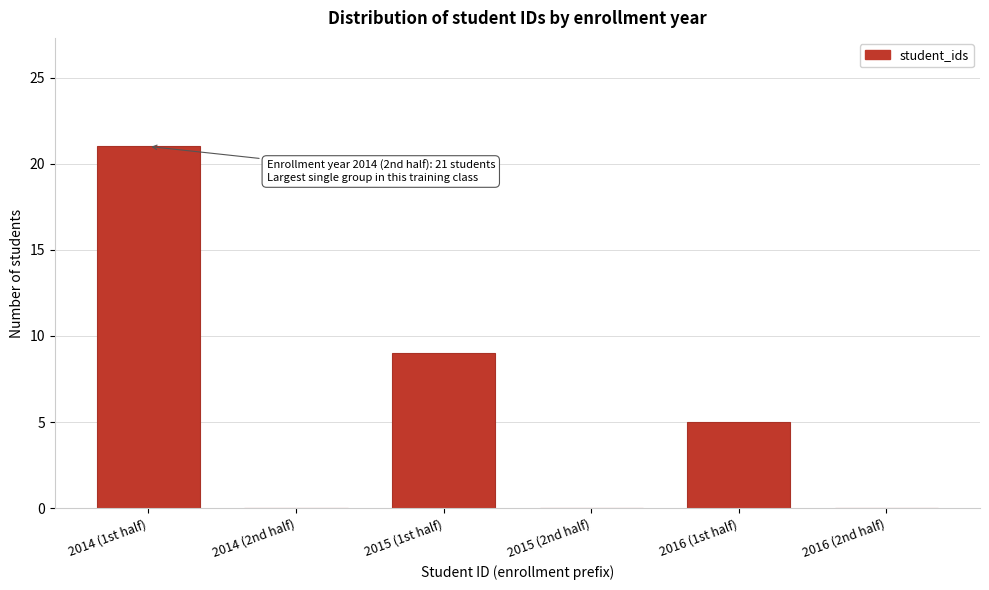

Reading left to right, what are all the values shown in this chart?

2014 (1st half)=21	2014 (2nd half)=0	2015 (1st half)=9	2015 (2nd half)=0	2016 (1st half)=5	2016 (2nd half)=0